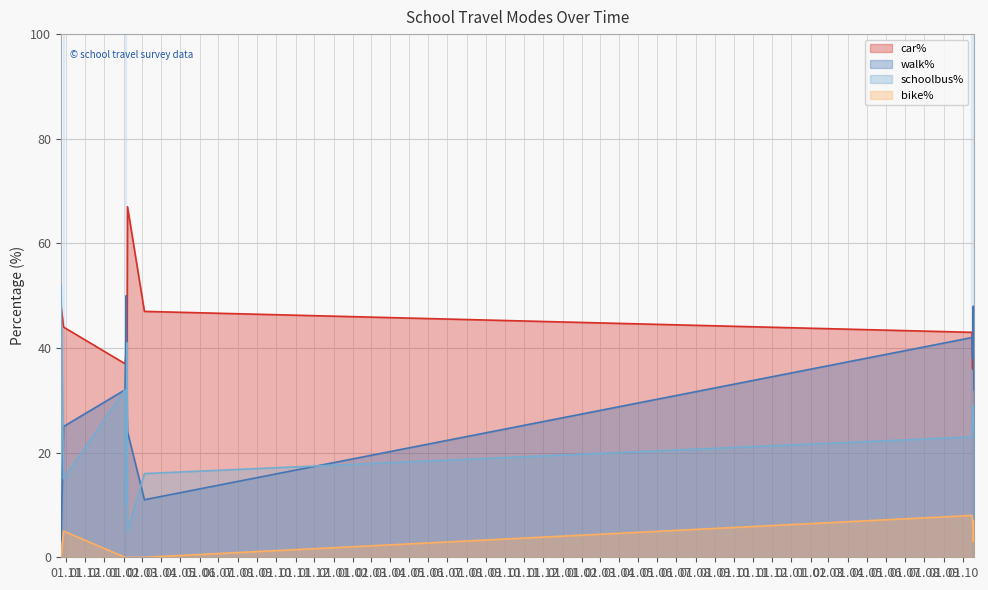

What is the sum of all schoolbus% values?

290